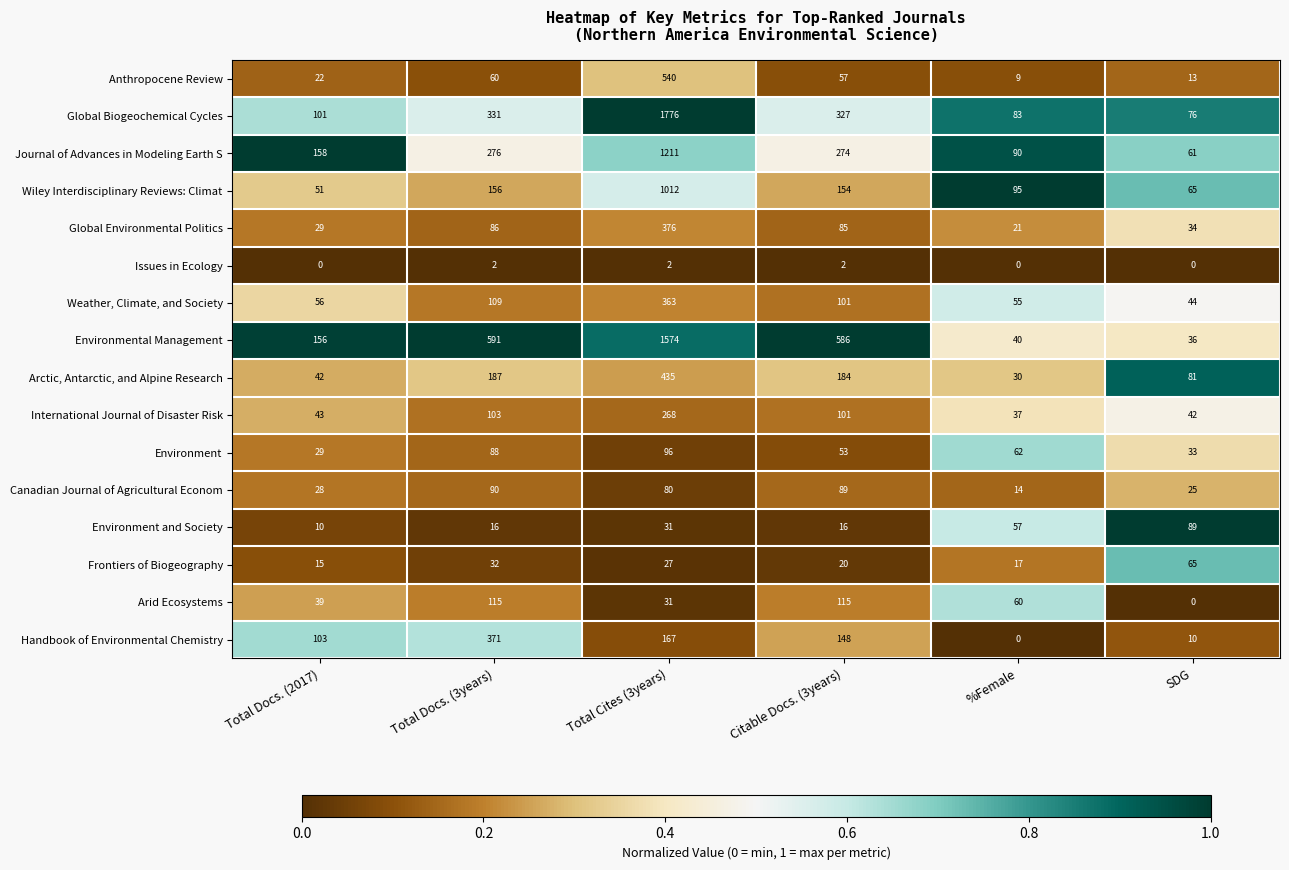

What is the difference between the highest and lowest values at SDG?

89